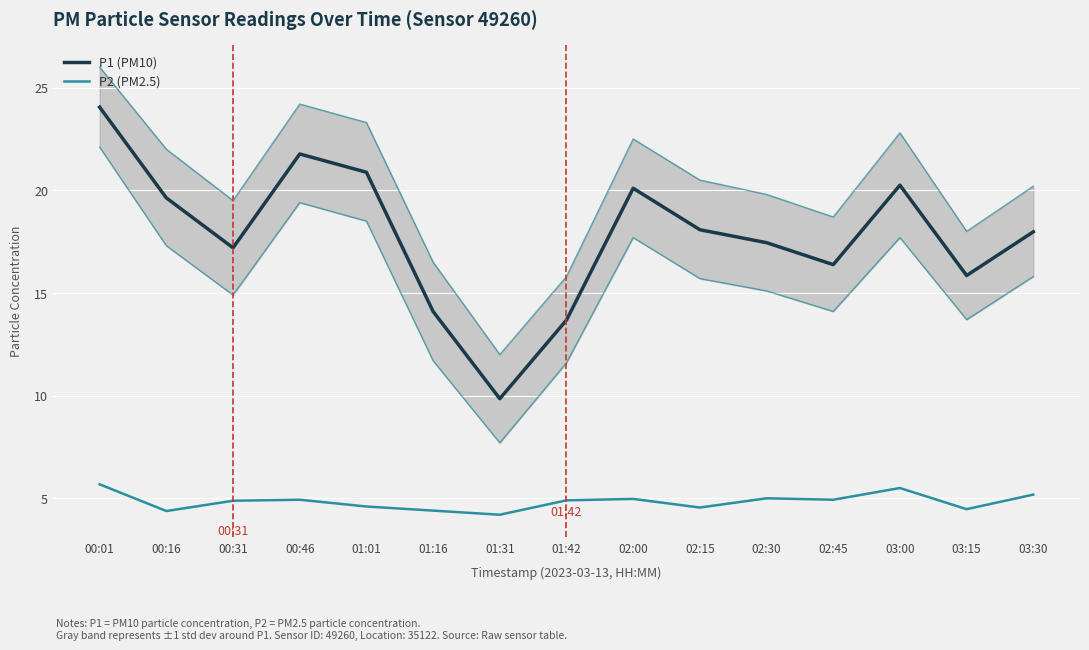

Count the number of data series in this chart.

2